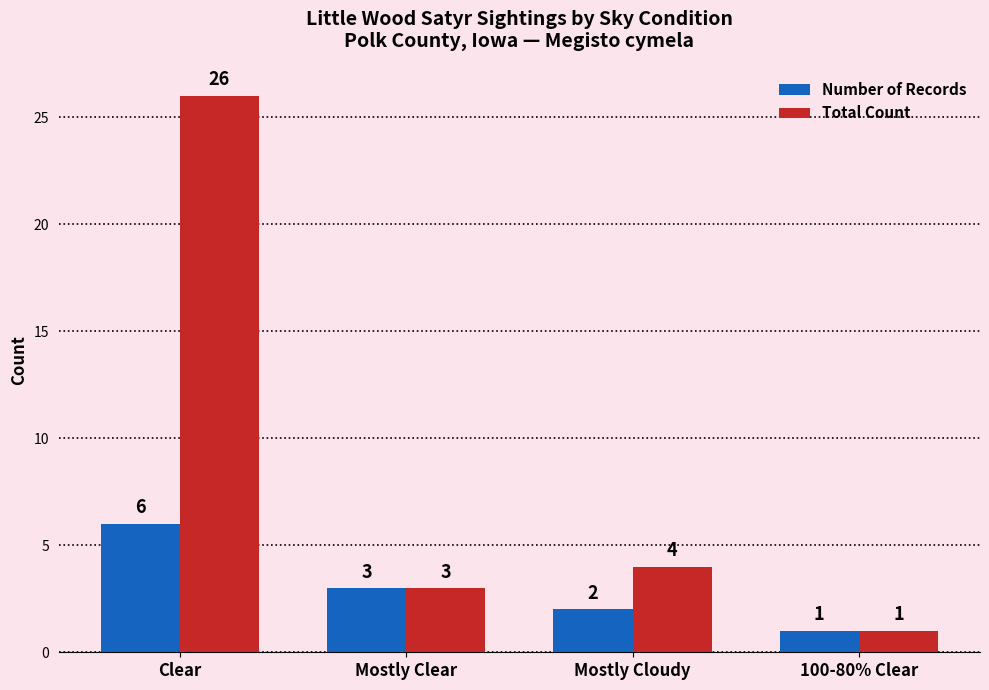

What is the difference between the maximum and second lowest values in the Total Count series?

23